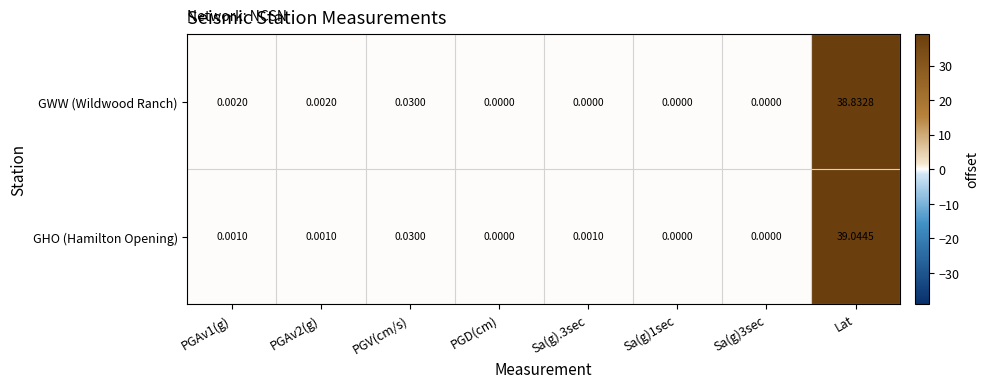

Which category has the highest value in the GWW (Wildwood Ranch) series?

Lat